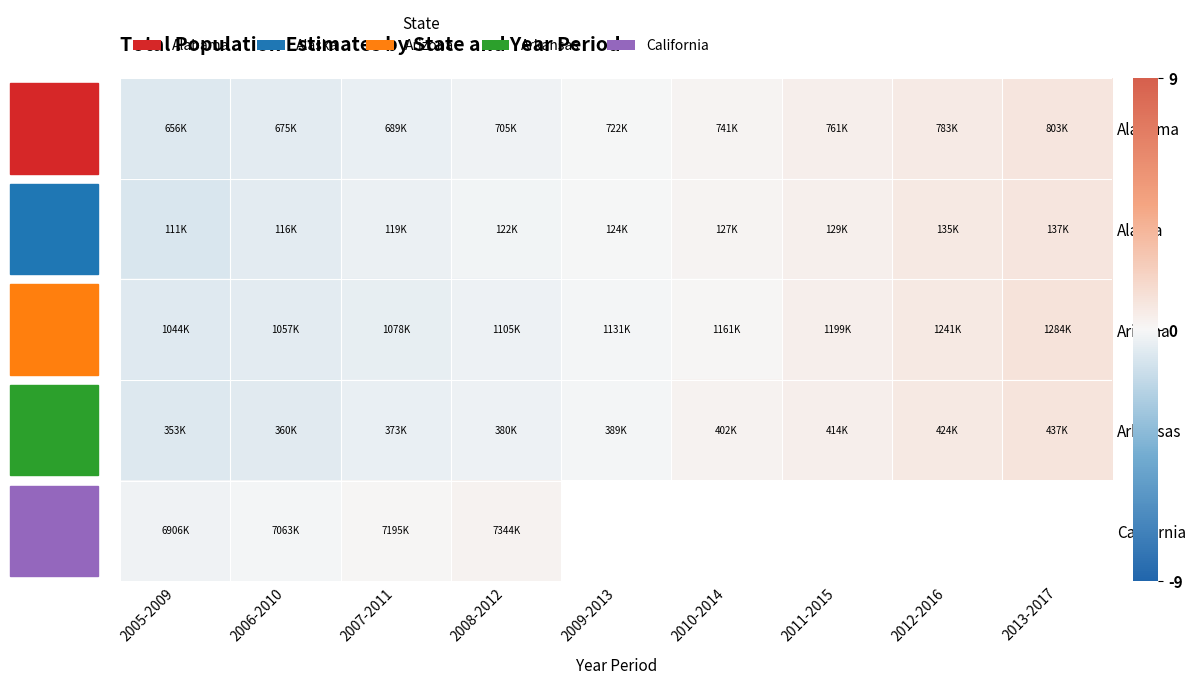

Which label corresponds to the smallest value in the chart?

2005-2009